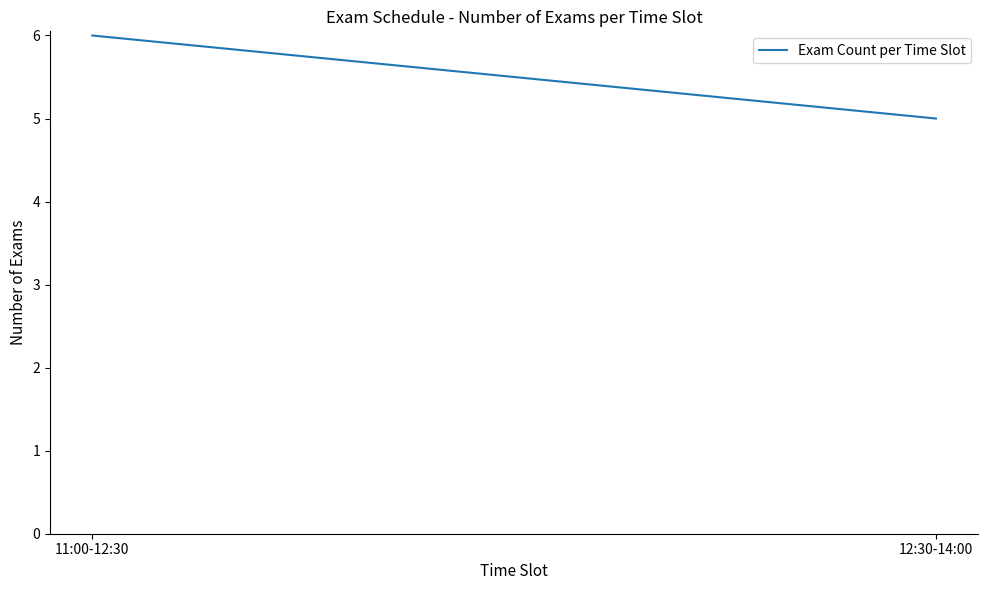

What position from the right is 12:30-14:00?

1